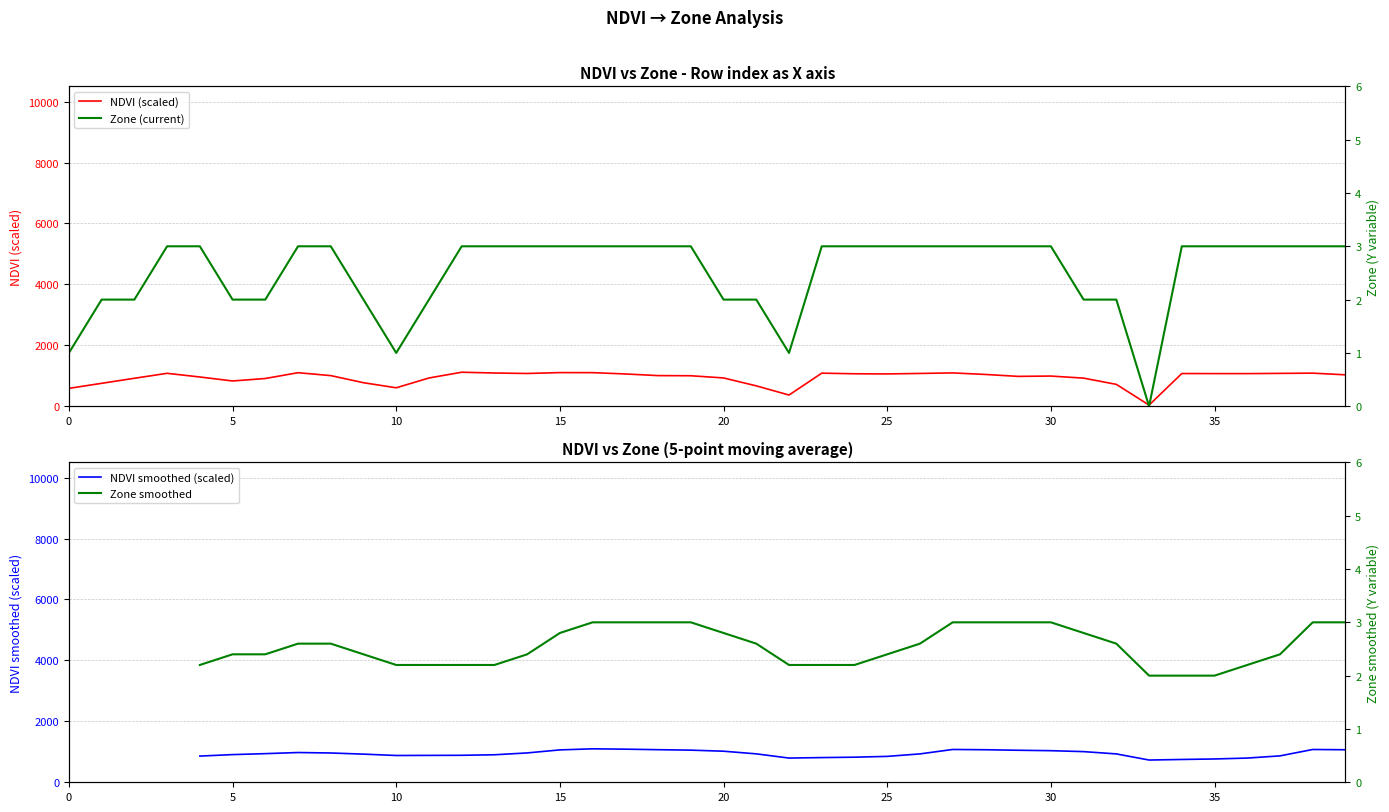

Is this an area chart (filled region under the line)?

No